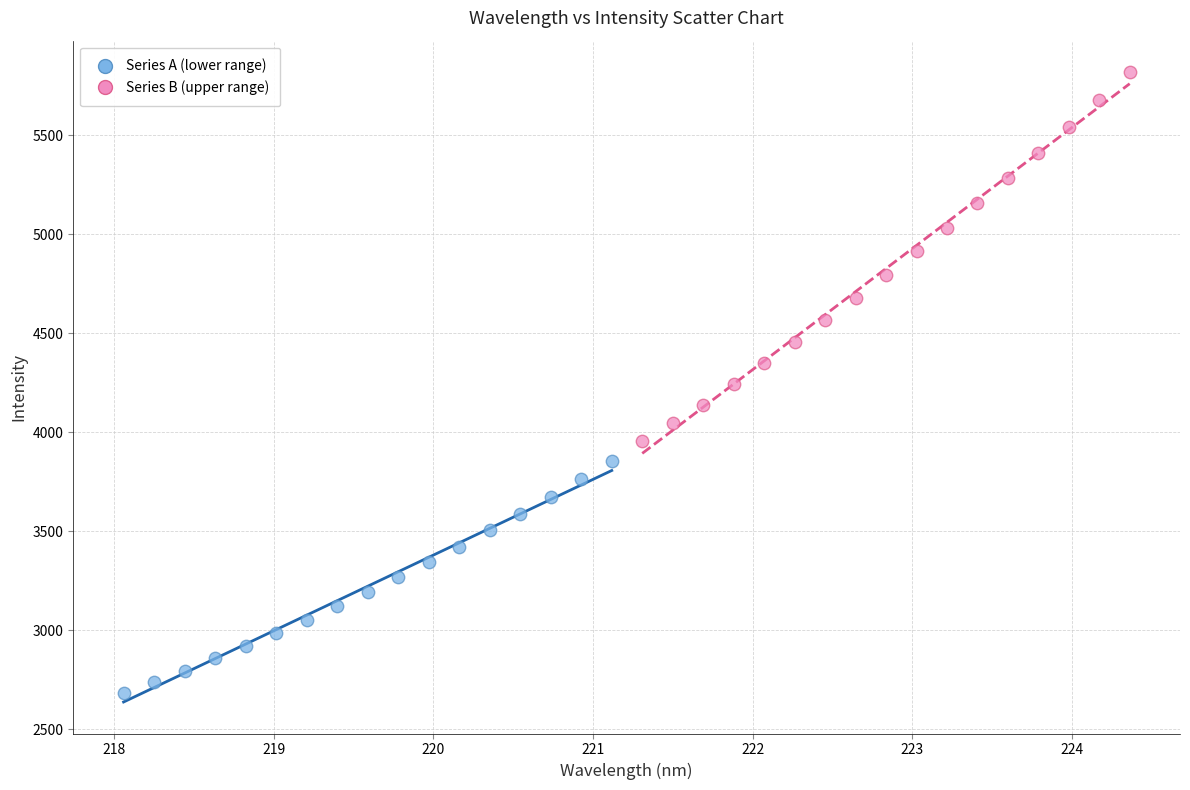

Which series has the largest Y range (max minus min)?

Series B (upper range)